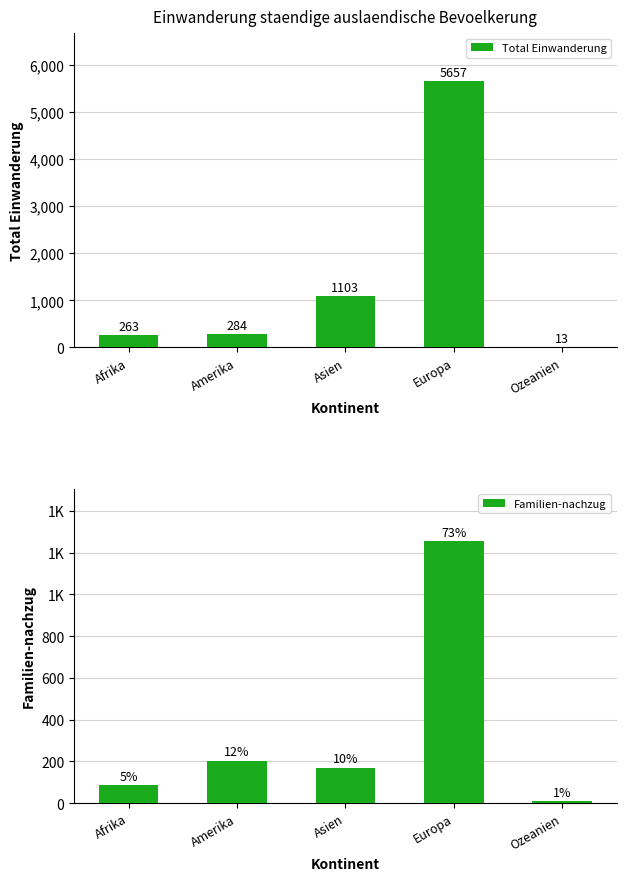

Is it true that Familien-nachzug equals 127 at Amerika?

False